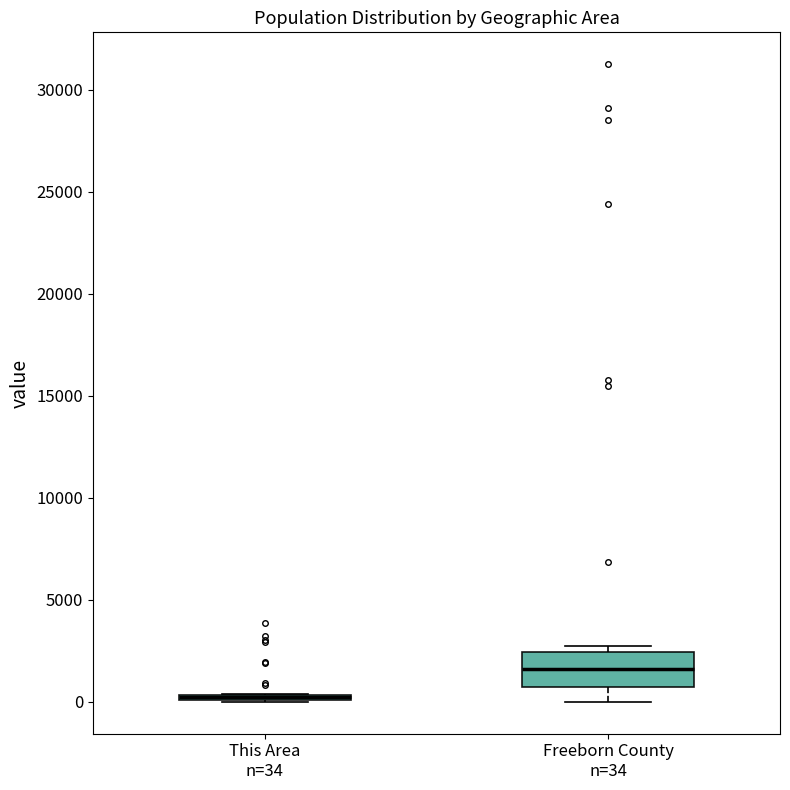

Comparing the boxes themselves (not the whiskers), which one is the tallest?

Freeborn County n=34